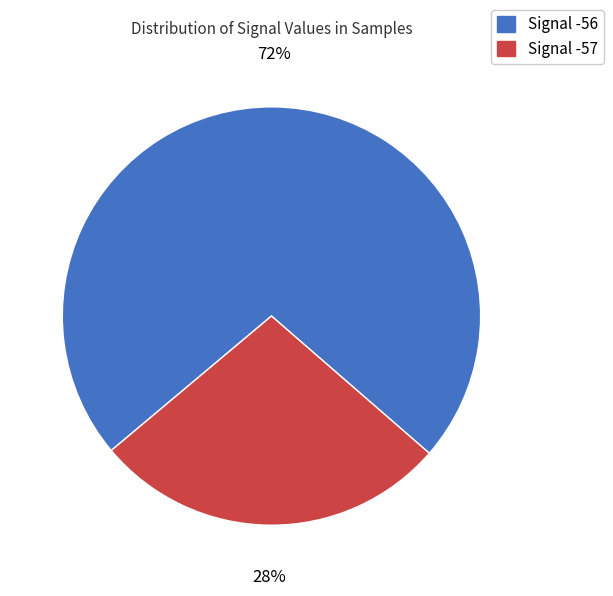

Is there any slice that represents more than half of the pie?

Yes